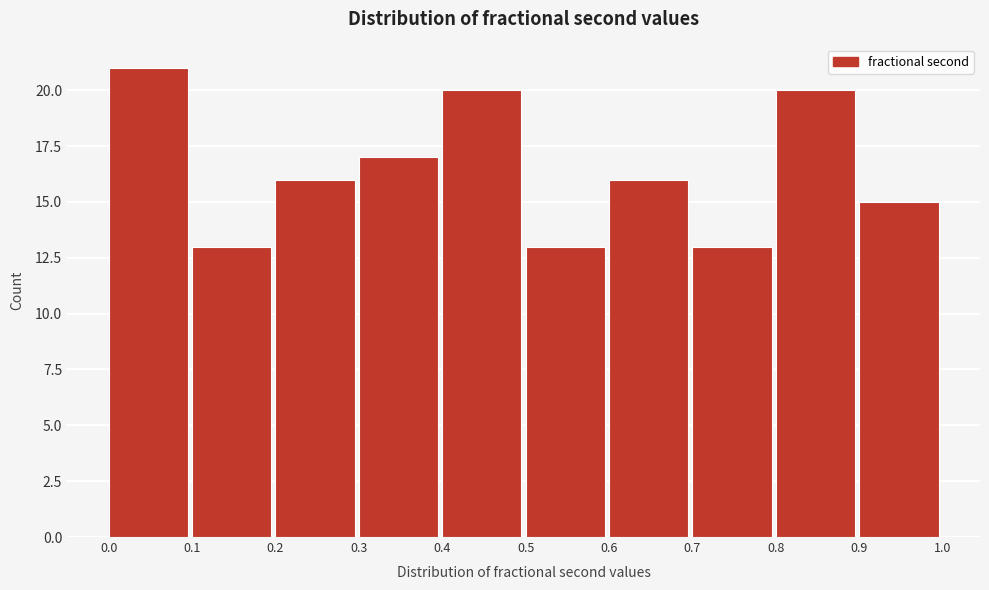

Reading right to left, transcribe all the data shown in this chart.

0.9=15	0.8=20	0.7=13	0.6=16	0.5=13	0.4=20	0.3=17	0.2=16	0.1=13	0.0=21